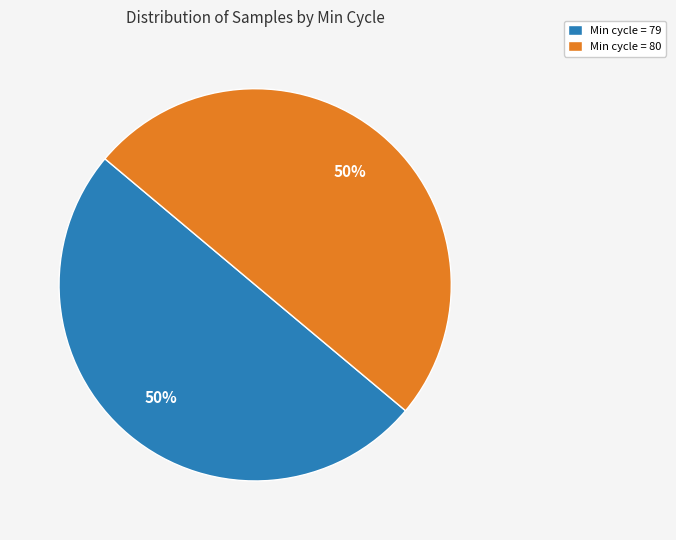

What percentage is the Min cycle = 80 slice, to the nearest percent?

50%